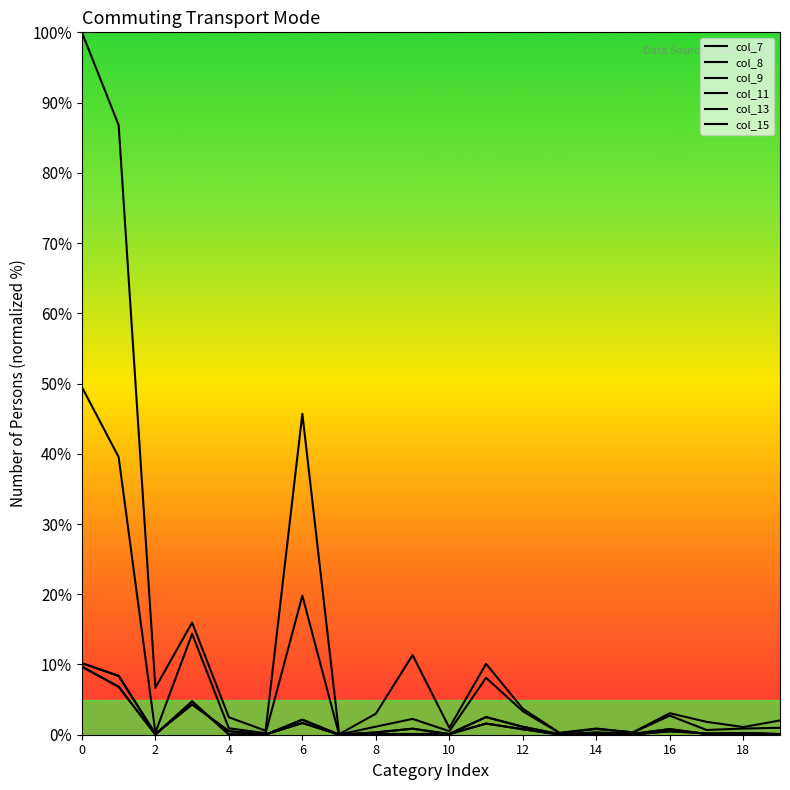

Reading left to right, what are all the values shown in this chart?

col_7: 100.0	86.8	6.7	16.0	2.5	0.6	45.7	0.1	3.0	11.3	1.0	10.1	3.7	0.3	0.9	0.3	3.1	1.8	1.1	2.0
col_8: 49.5	39.5	0.3	14.4	0.9	0.2	19.8	0.0	1.1	2.3	0.5	8.1	3.3	0.2	0.8	0.3	2.7	0.7	0.9	1.0
col_9: 10.2	8.4	0.1	4.3	0.5	0.0	2.1	0.0	0.3	0.9	0.1	1.6	0.8	0.0	0.1	0.0	0.5	0.2	0.1	0.1
col_11: 9.7	6.8	0.0	4.7	0.0	0.0	1.7	0.0	0.1	0.1	0.1	2.5	1.1	0.1	0.3	0.1	0.8	0.1	0.3	0.1
col_13: 10.2	8.4	0.1	4.3	0.5	0.0	2.1	0.0	0.3	0.9	0.1	1.6	0.8	0.0	0.1	0.0	0.5	0.2	0.1	0.1
col_15: 9.7	6.8	0.0	4.7	0.0	0.0	1.7	0.0	0.1	0.1	0.1	2.5	1.1	0.1	0.3	0.1	0.8	0.1	0.3	0.1